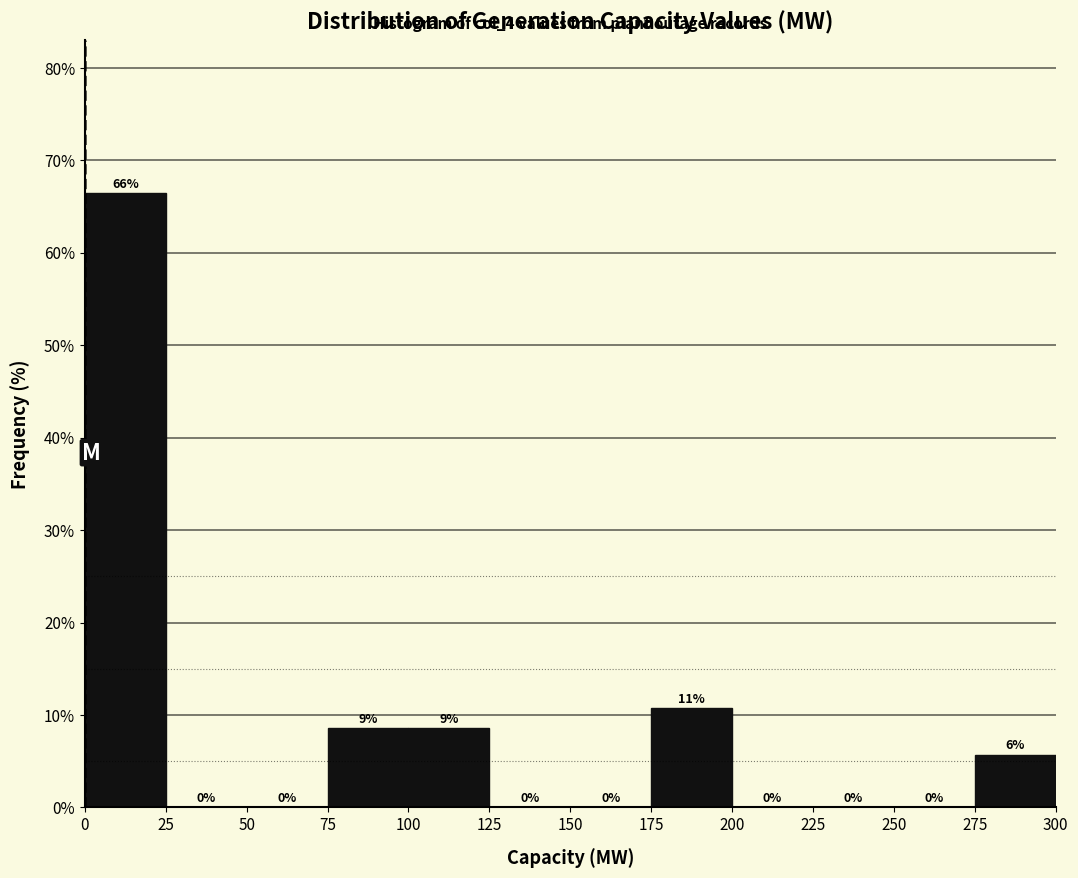

Which range on the x-axis has the tallest bar?

0 to 25